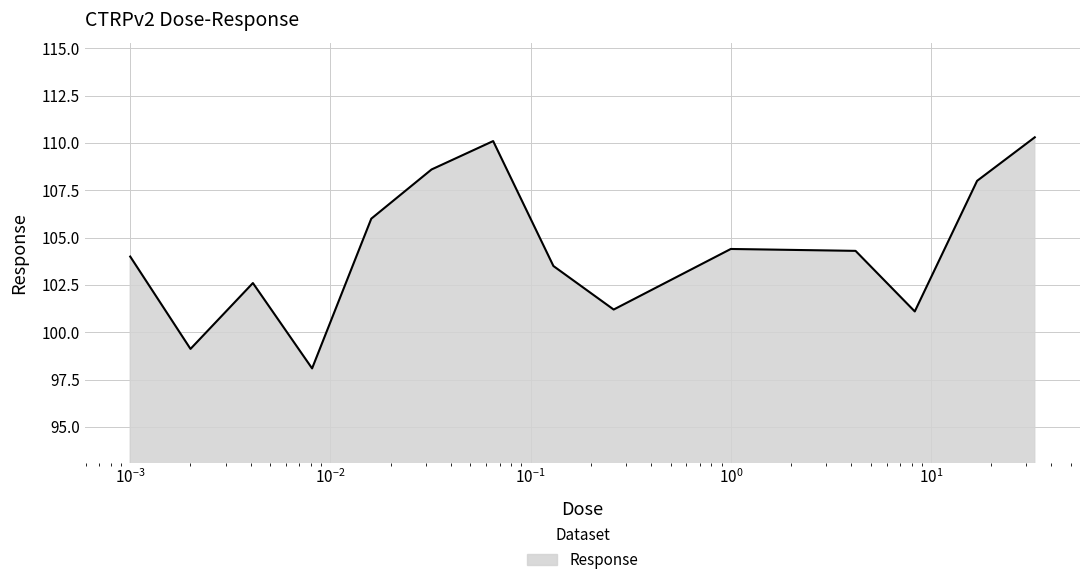

Reading right to left, transcribe all the data shown in this chart.

110.3	108.0	101.1	104.3	104.4	101.2	103.5	110.1	108.6	106.0	98.1	102.6	99.1	104.0